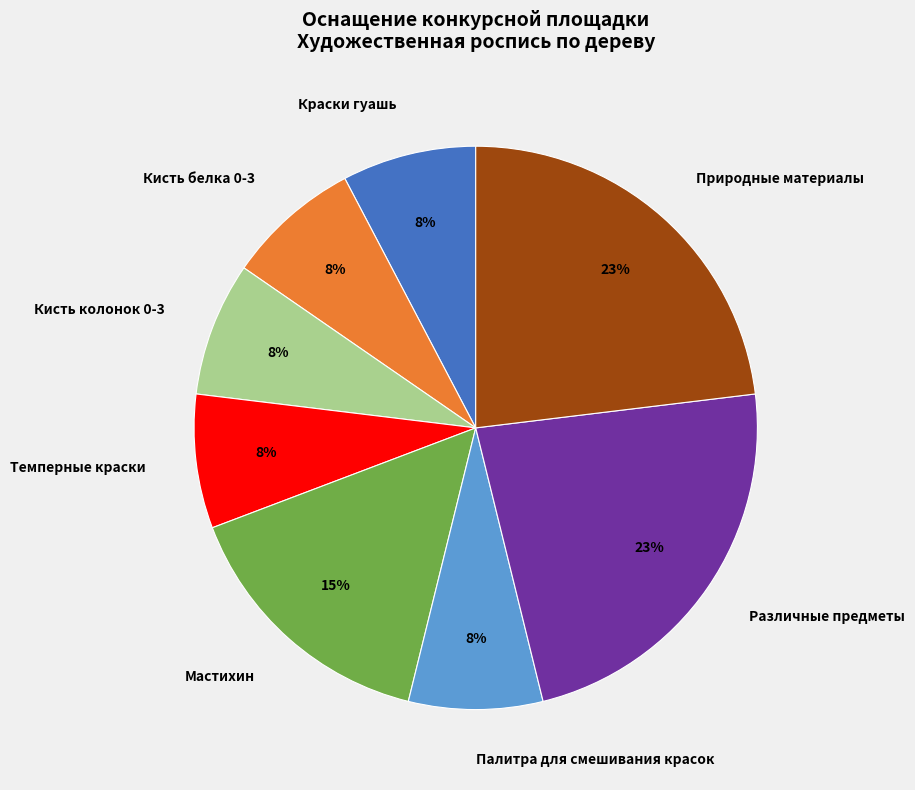

Does Кисть колонок 0-3 represent more than half of the total?

No